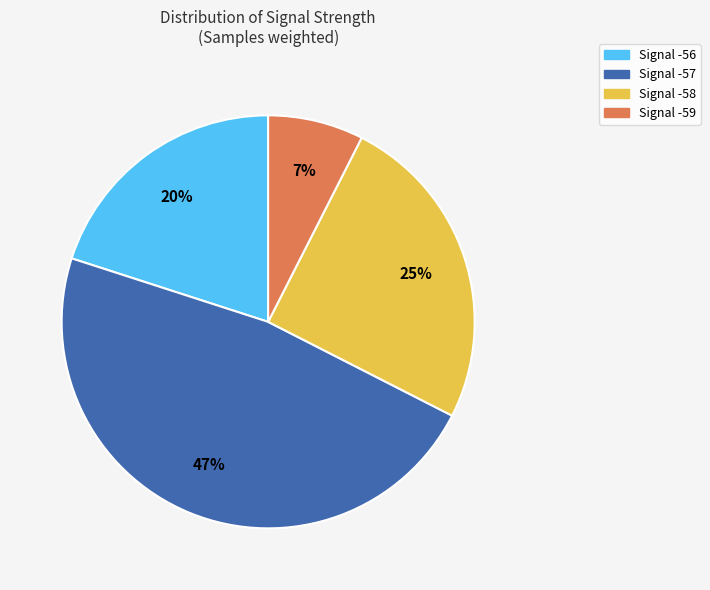

To the nearest percent, what is the average slice percentage?

25%